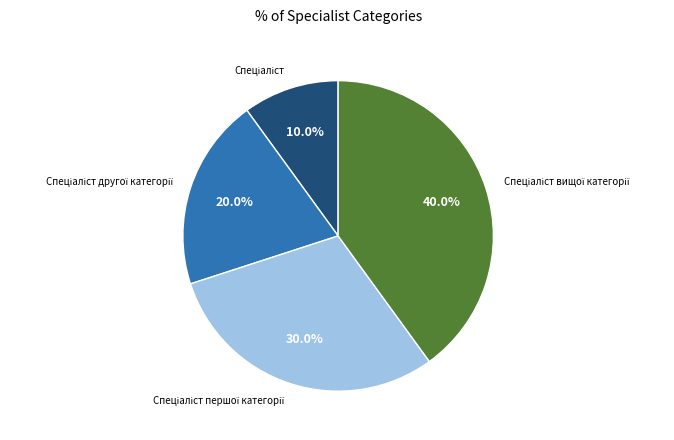

Is there a majority slice in this chart?

No